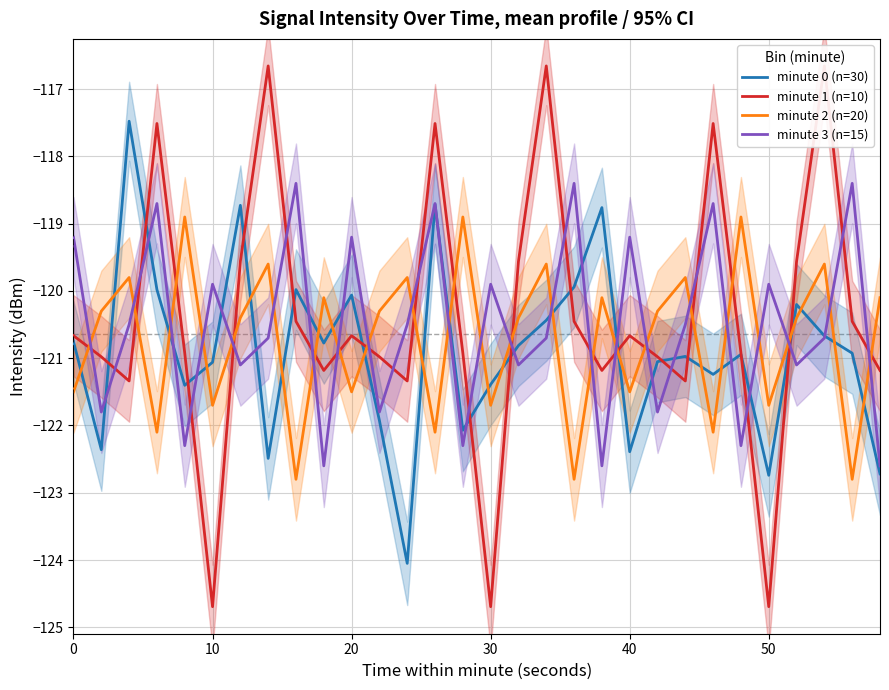

True or false: minute 2 (n=20) and minute 0 (n=30) cross at least once.

True